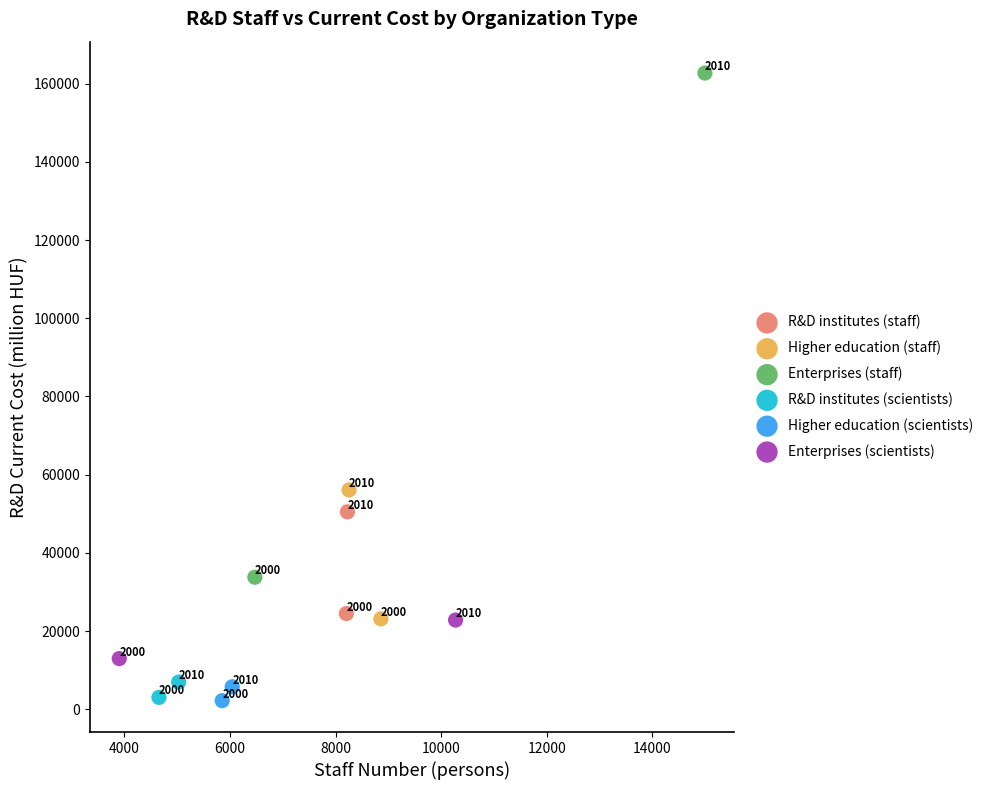

What are all the series names shown in the legend?

R&D institutes (staff), Higher education (staff), Enterprises (staff), R&D institutes (scientists), Higher education (scientists), Enterprises (scientists)